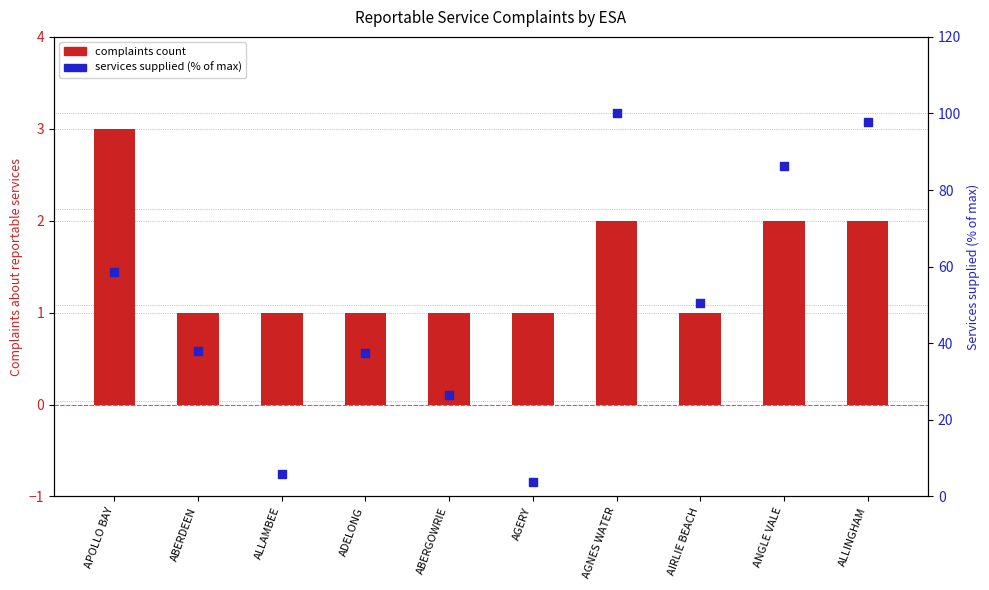

Which series reaches the minimum Y coordinate?

complaints count